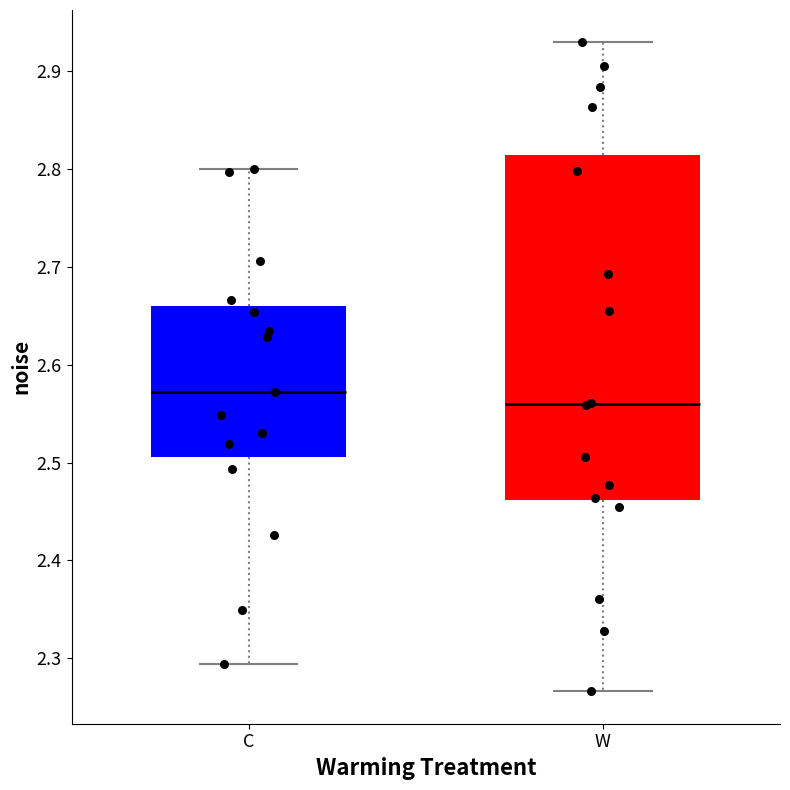

Reading left to right, transcribe this box plot: for each box, give where its median line is, the range the box spans, and where its two whiskers end, as read against the y-axis. The values are not printed on the chart, so give them approximately, as read against the axis.

C: median 2.57, box 2.51 to 2.66, whiskers 2.29 to 2.80
W: median 2.56, box 2.46 to 2.81, whiskers 2.27 to 2.93